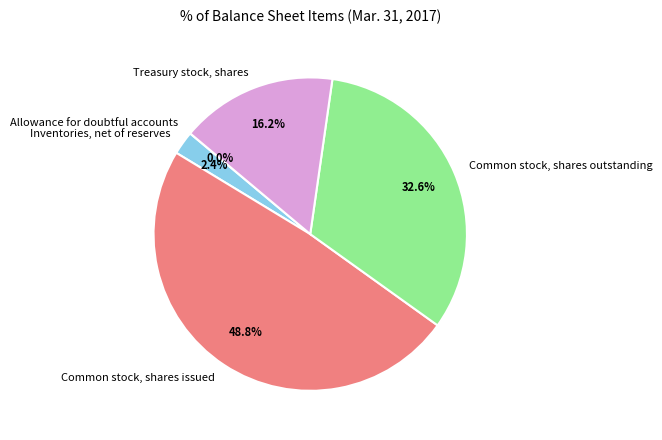

What percentage is NOT represented by Common stock, shares issued?

51.2%